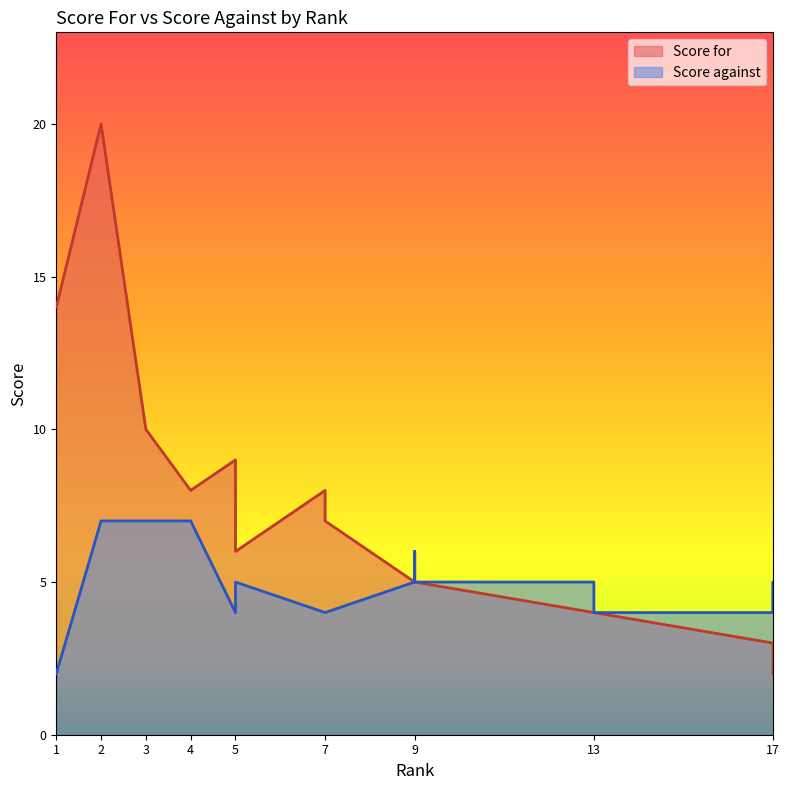

The Score for series shows 6 at 5. True or false?

True